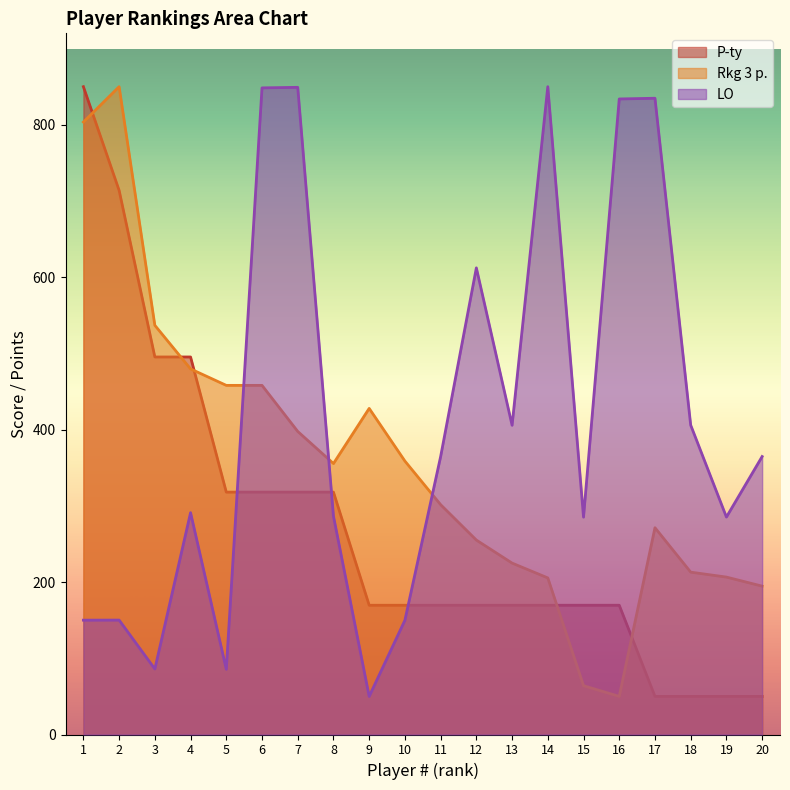

How many times do P-ty and LO cross each other?

3